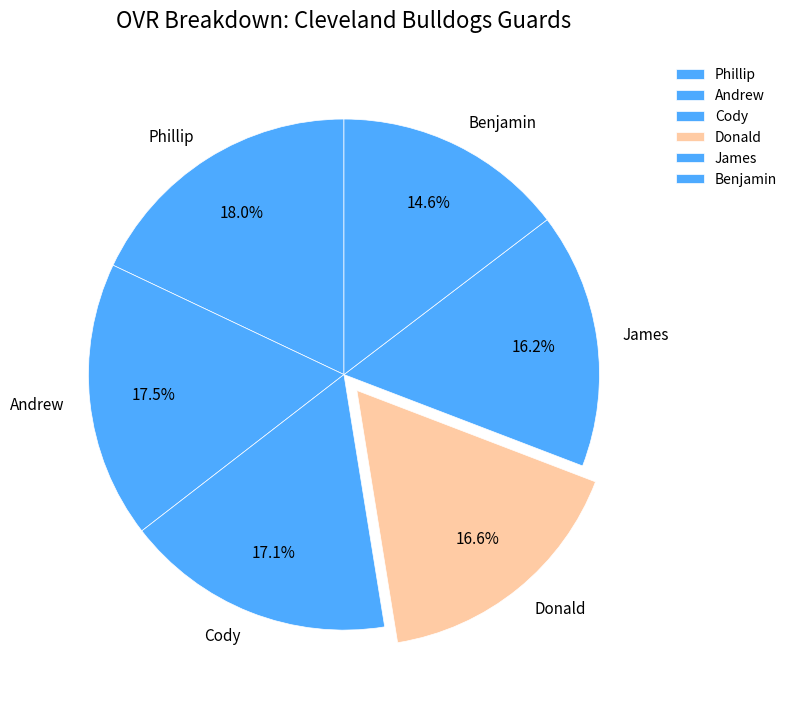

How many segments does this pie chart have?

6